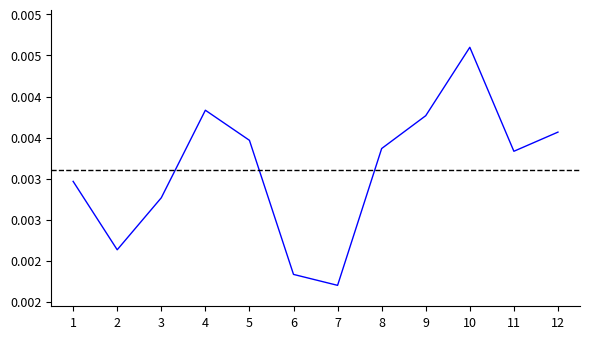

Between 2 and 8, which is larger?

8